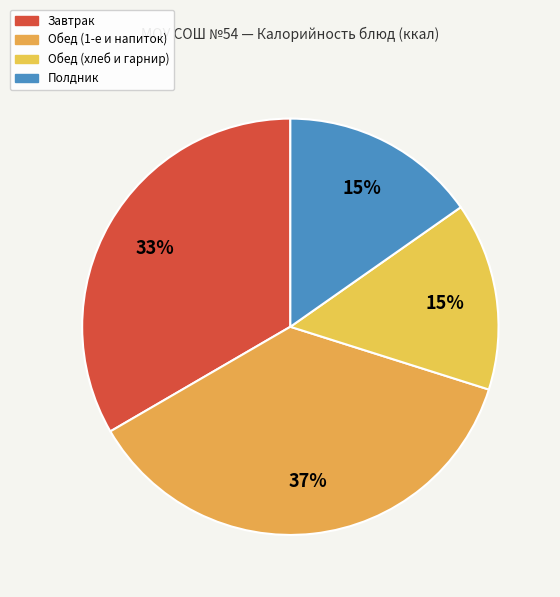

Count the number of slices in the pie.

4